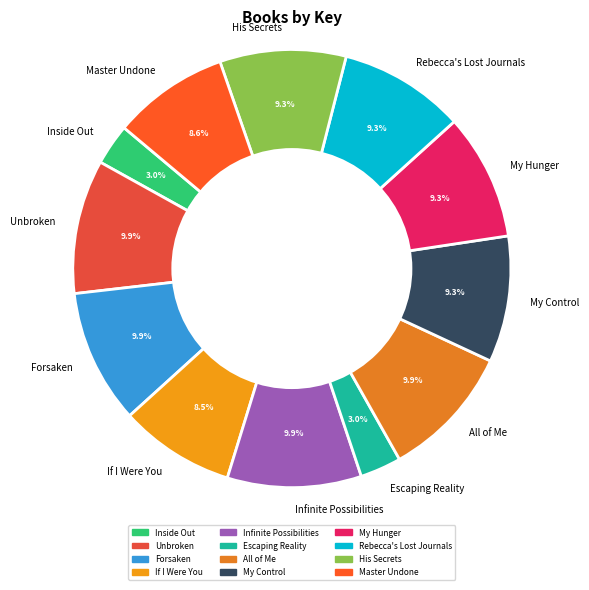

What is the ratio of the value at If I Were You to the value at Rebecca's Lost Journals?

0.9